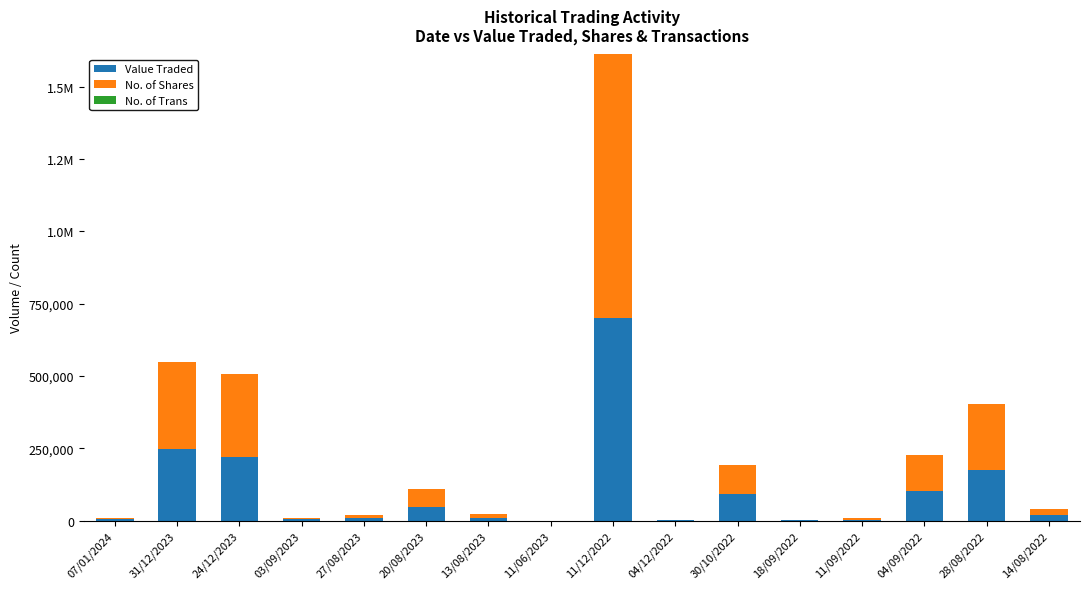

At 11/12/2022, list the series in order from largest to smallest.

No. of Shares, Value Traded, No. of Trans